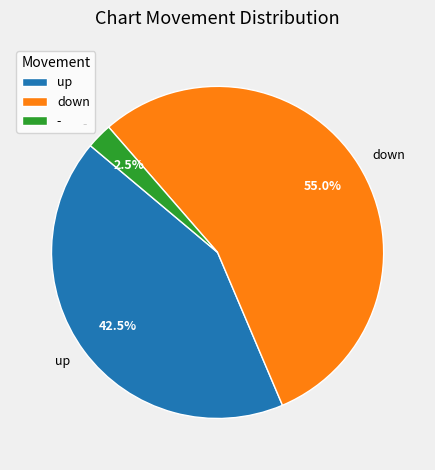

What percentage is NOT represented by -?

97.5%